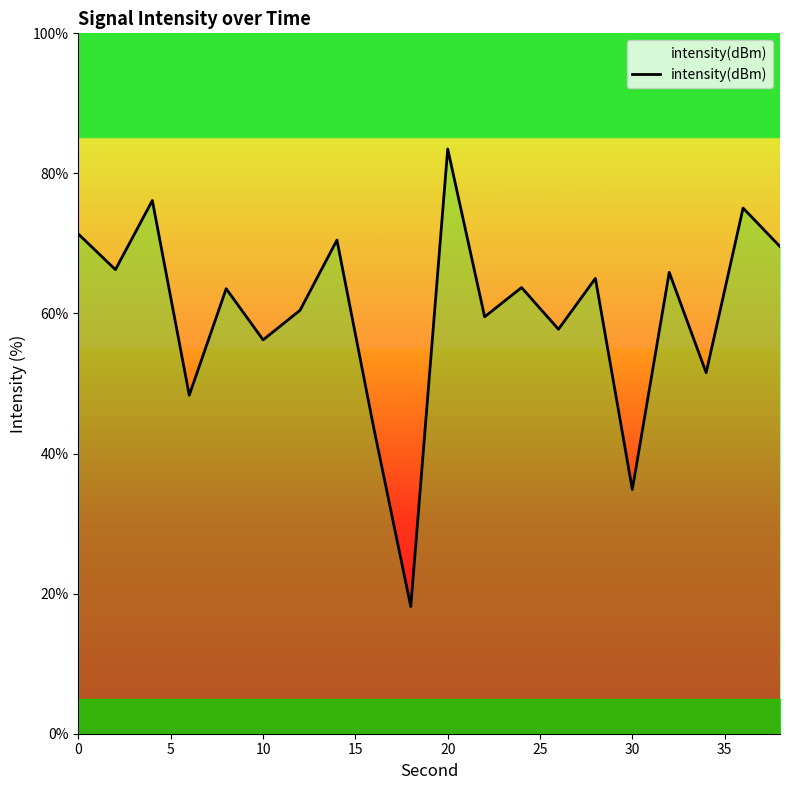

What is the maximum value shown in the chart?

83.5